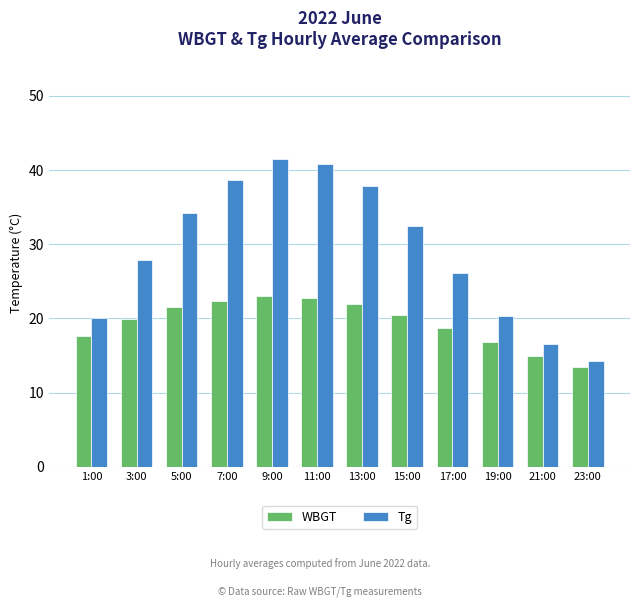

Are the bars horizontal?

No